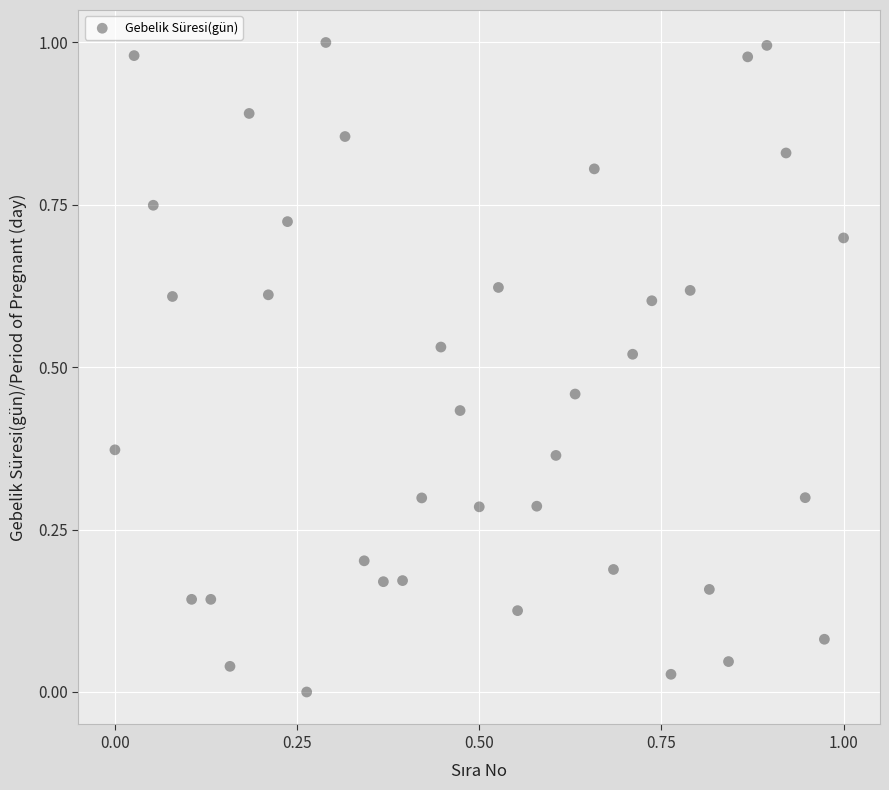

How many data points are displayed?

39